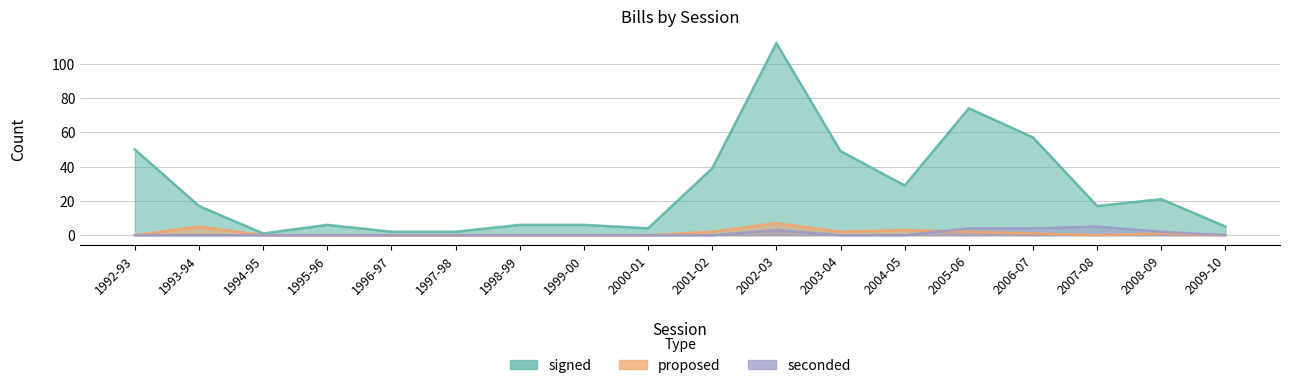

What is the label of the 8th point from the left?

1999-00